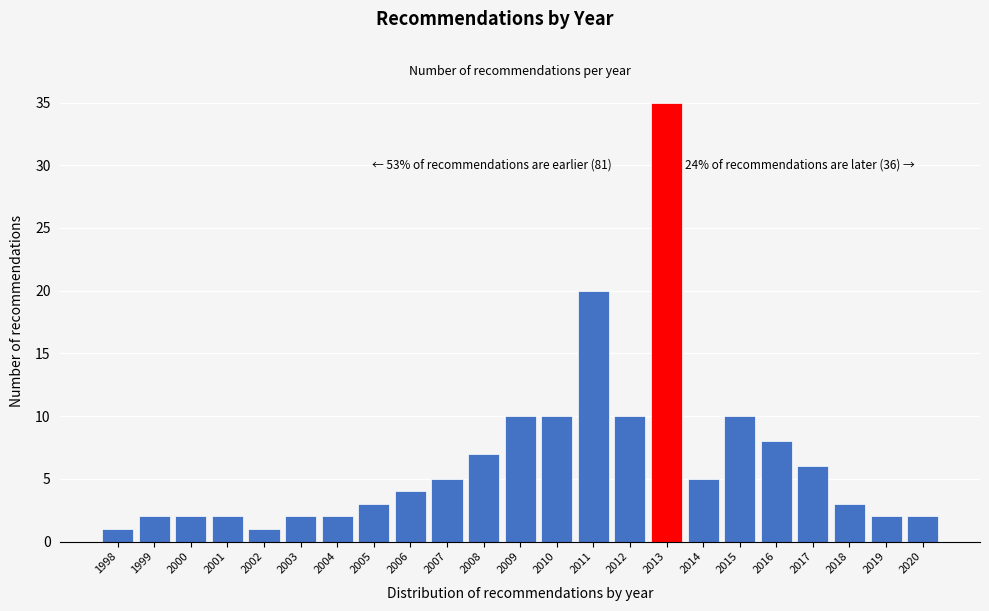

Reading left to right, what are all the values shown in this chart?

1	2	2	2	1	2	2	3	4	5	7	10	10	20	10	35	5	10	8	6	3	2	2